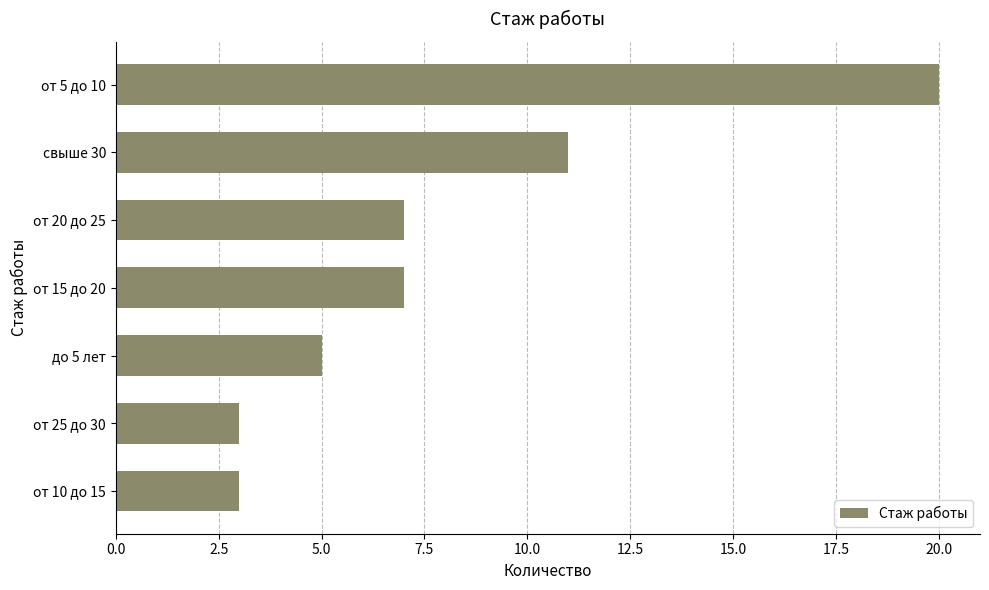

What value does the data have at от 10 до 15?

3